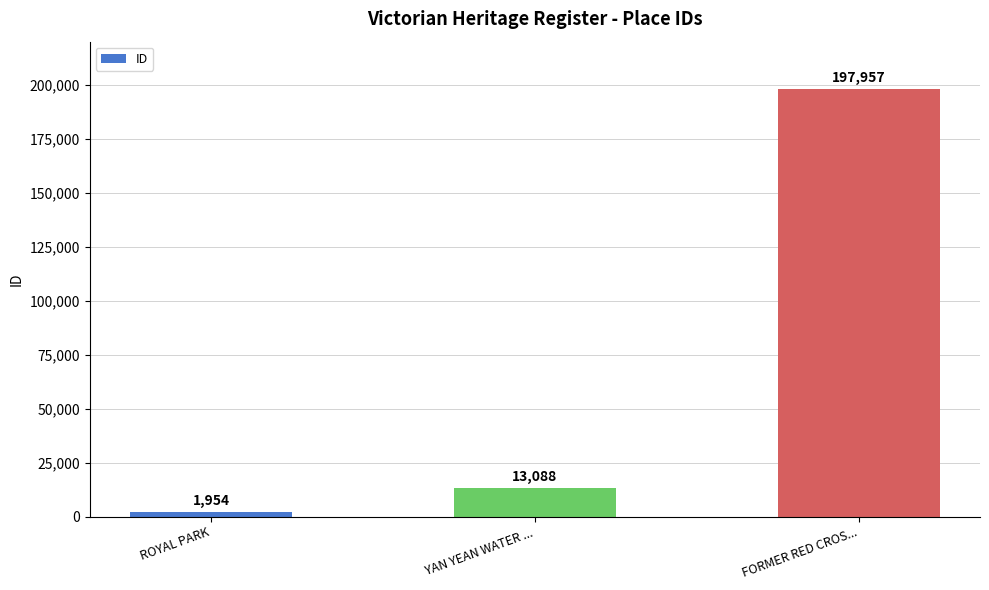

True or false: the data shows 301705 at FORMER RED CROS....

False